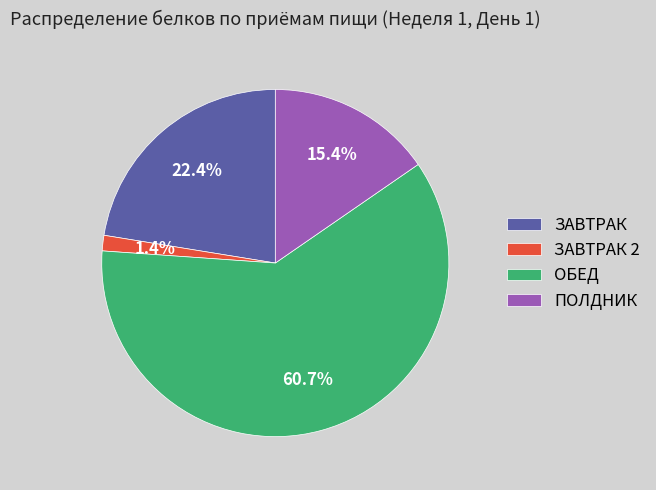

How many slices are in this pie chart?

4